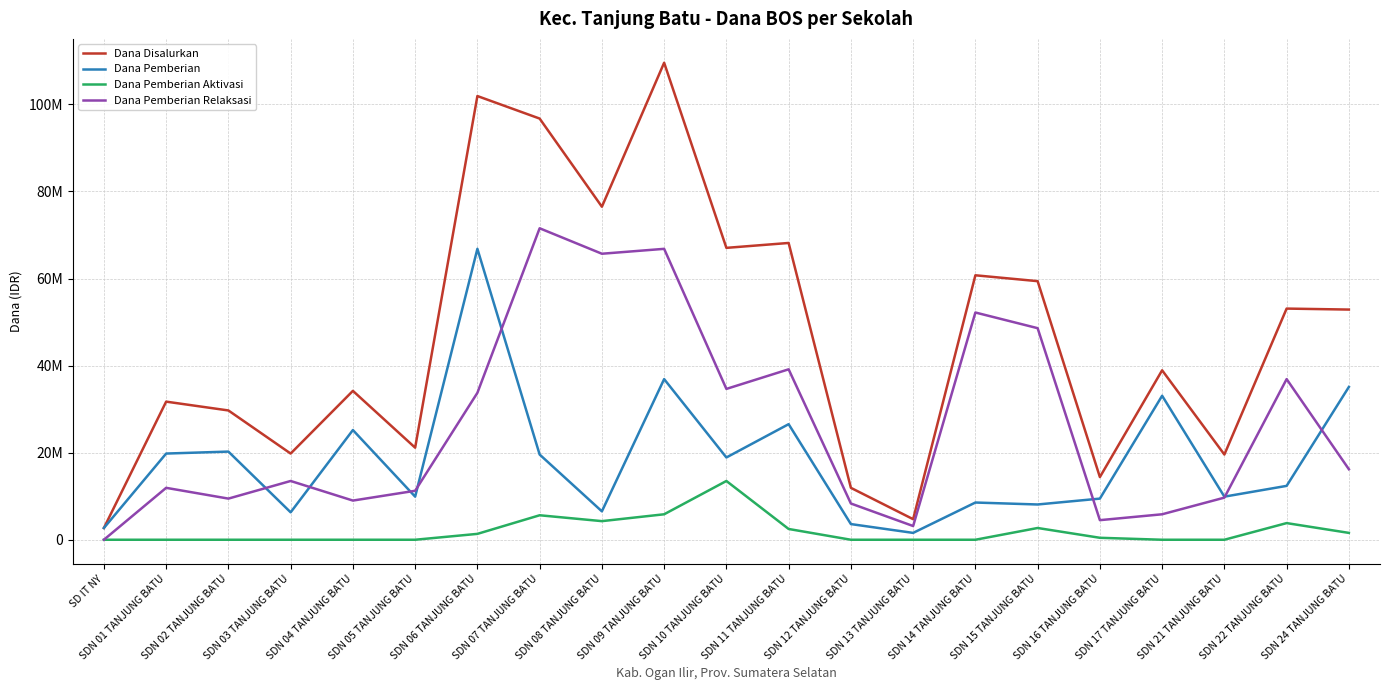

Reading left to right, list all the values displayed in this chart.

Dana Disalurkan: 2700000	31725000	29700000	19800000	34200000	21150000	101925000	96750000	76500000	109575000	67050000	68175000	11925000	4725000	60750000	59400000	14400000	38925000	19575000	53100000	52875000
Dana Pemberian: 2700000	19800000	20250000	6300000	25200000	9900000	66825000	19575000	6525000	36900000	18900000	26550000	3600000	1575000	8550000	8100000	9450000	33075000	9900000	12375000	35100000
Dana Pemberian Aktivasi: 0	0	0	0	0	0	1350000	5625000	4275000	5850000	13500000	2475000	0	0	0	2700000	450000	0	0	3825000	1575000
Dana Pemberian Relaksasi: 0	11925000	9450000	13500000	9000000	11250000	33750000	71550000	65700000	66825000	34650000	39150000	8325000	3150000	52200000	48600000	4500000	5850000	9675000	36900000	16200000